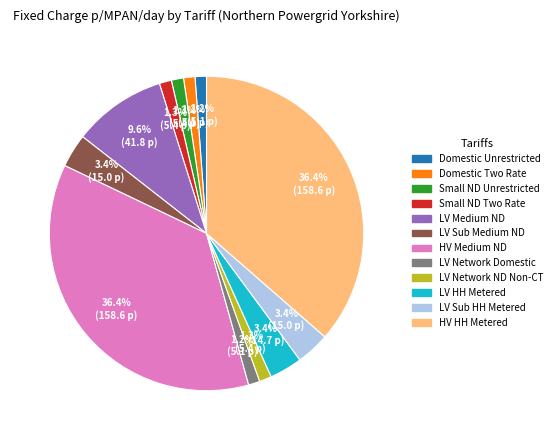

Is there a majority slice in this chart?

No